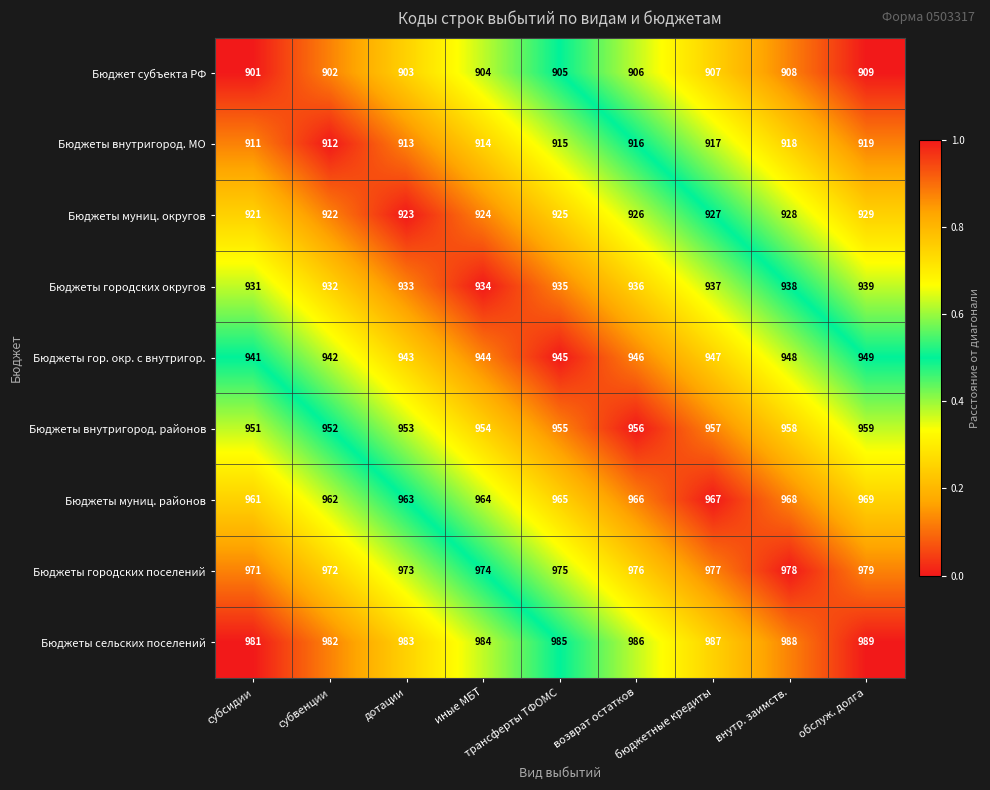

List the series in order of their peak value, highest first.

Бюджеты сельских поселений, Бюджеты городских поселений, Бюджеты муниц. районов, Бюджеты внутригород. районов, Бюджеты гор. окр. с внутригор., Бюджеты городских округов, Бюджеты муниц. округов, Бюджеты внутригород. МО, Бюджет субъекта РФ